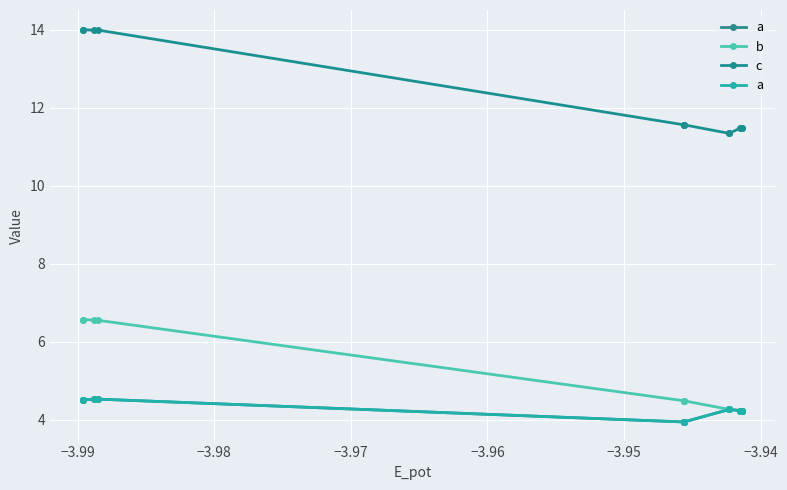

What is the maximum value for a?

4.5